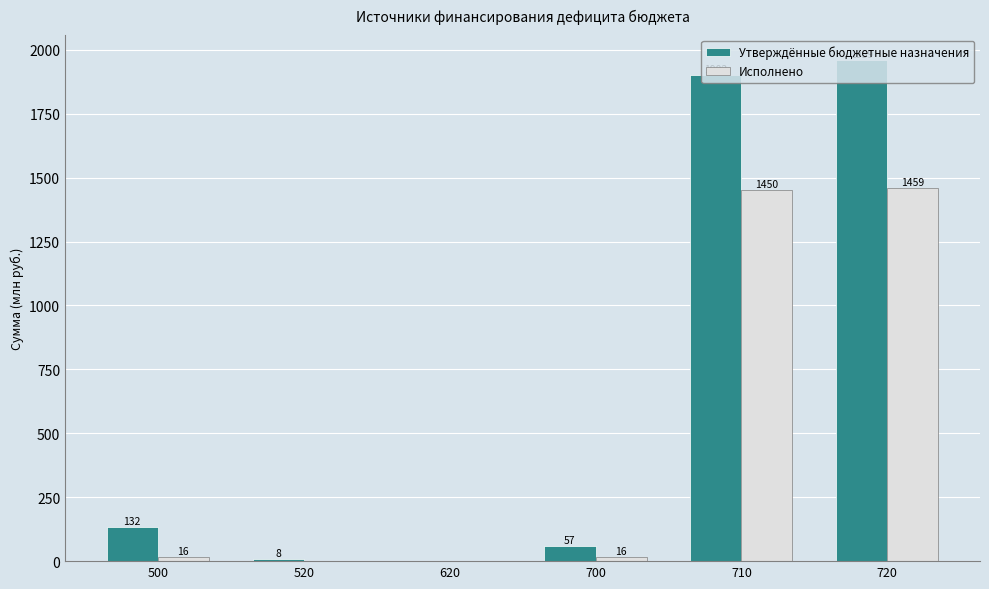

How many groups of bars are there?

6